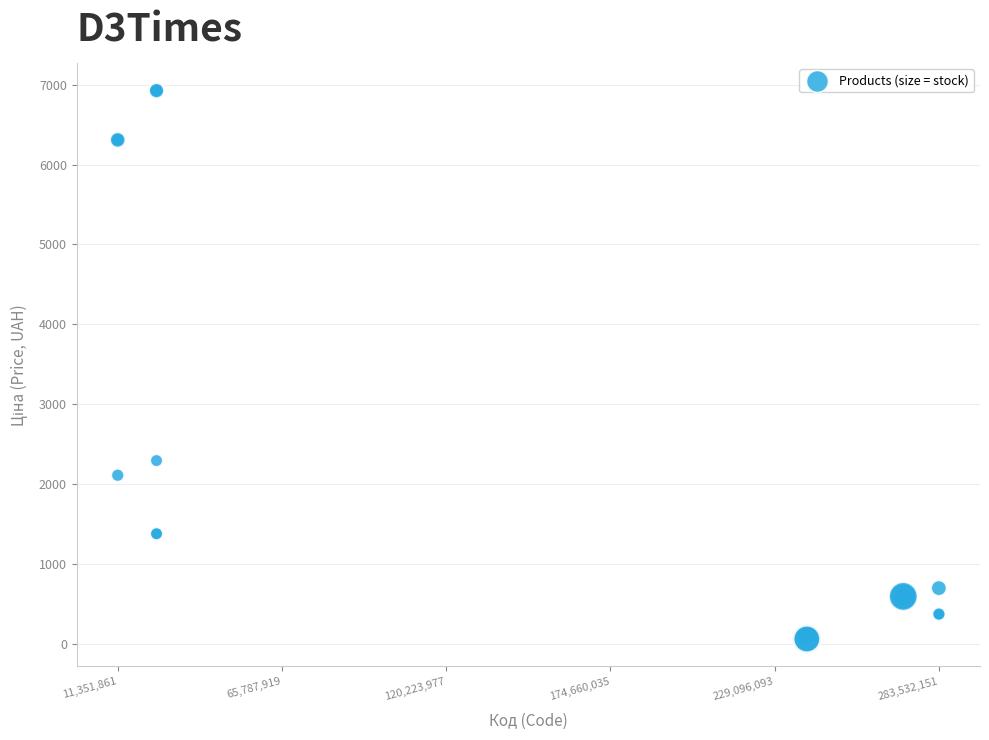

What Y value in the scatter plot is closest to 3491?

2291.7